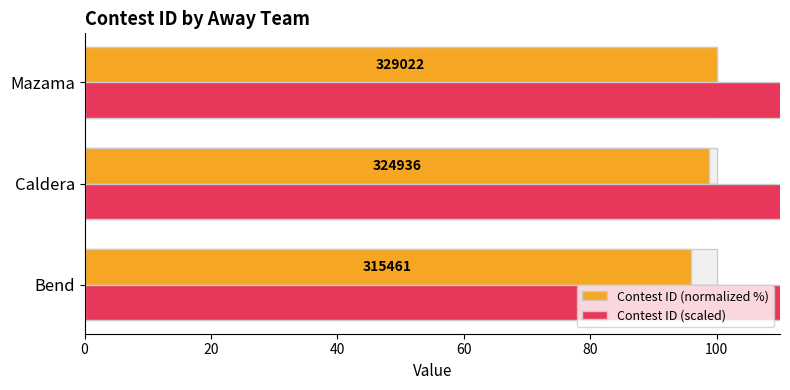

Reading right to left, list all the values displayed in this chart.

Contest ID (normalized %): 100.0	98.8	95.9
Contest ID (scaled): 32902.2	32493.6	31546.1